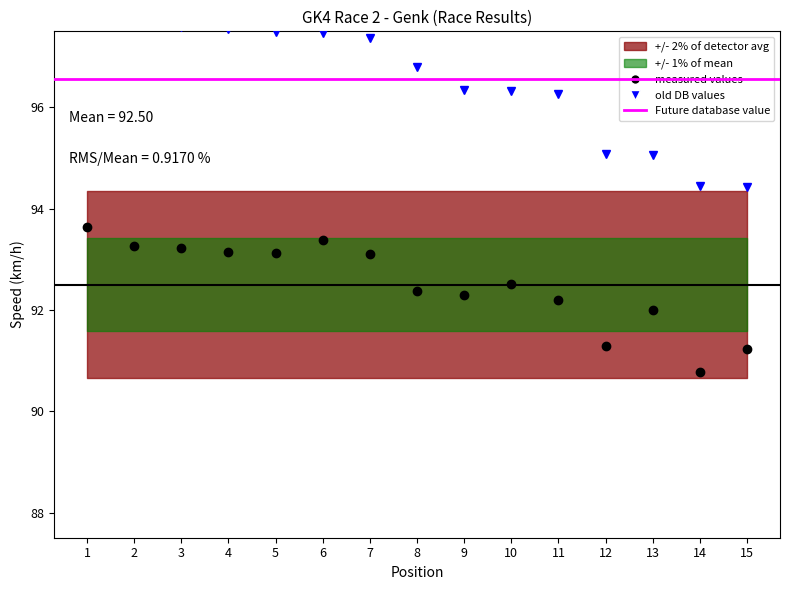

Is the value of Total Time at 4 greater than the value of Best Lap time at 2?

Yes